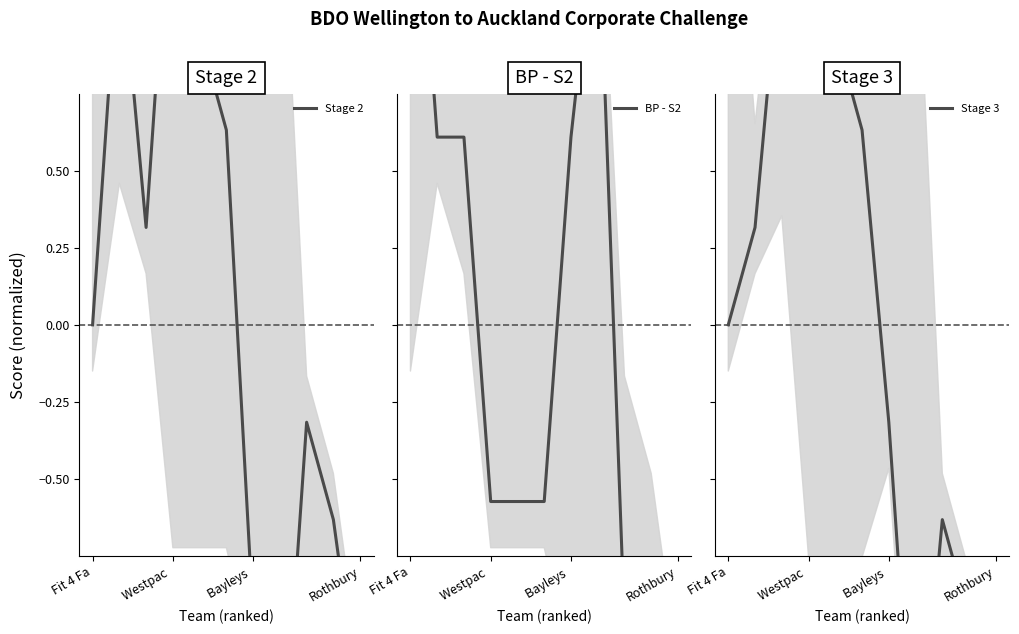

What is the difference between the maximum and minimum values in the Stage 2 series?

3.2